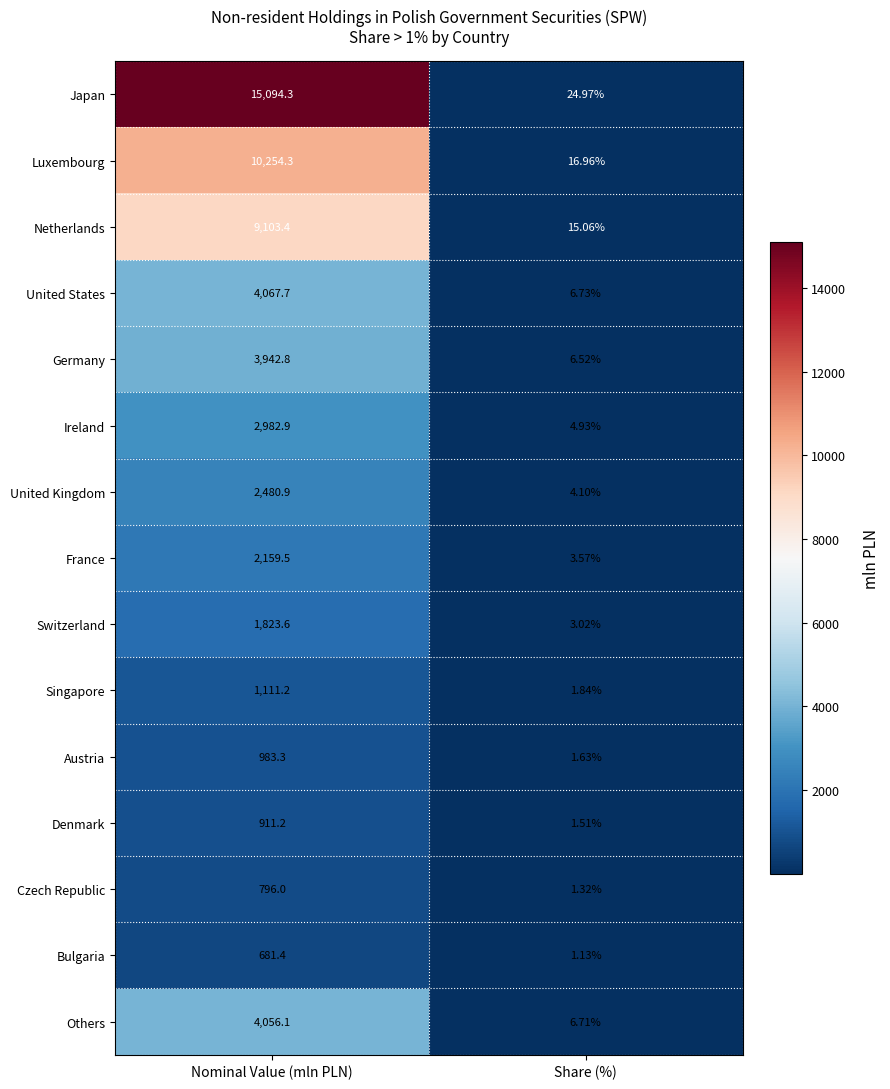

What is the total value across all series at Nominal Value (mln PLN)?

60448.6